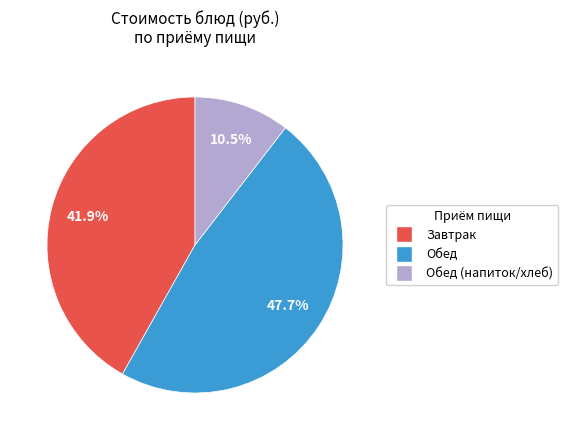

Is there any slice that represents more than half of the pie?

No